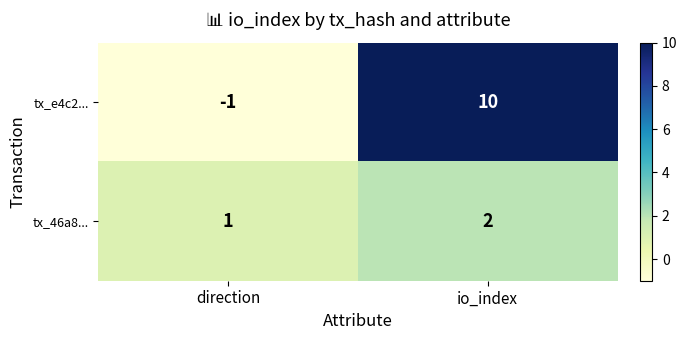

Which series has the largest range (max minus min)?

tx_e4c2...